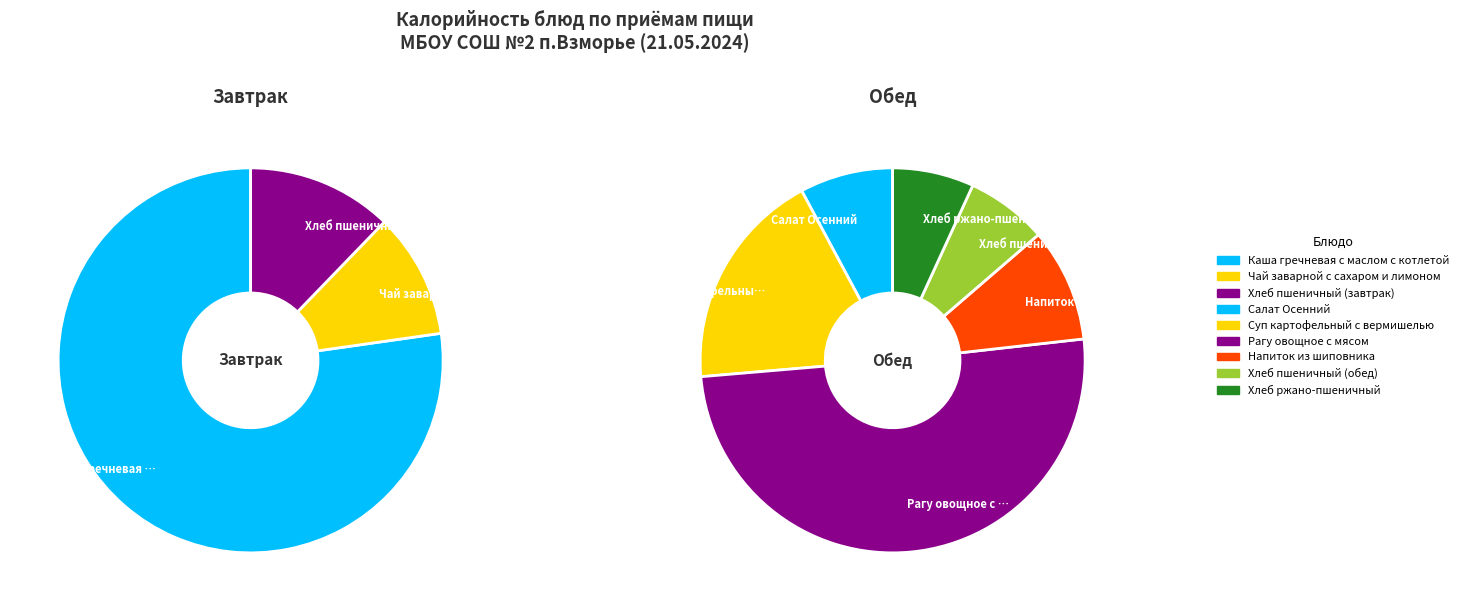

What is the ratio of the value at Хлеб пшеничный (обед) to the value at Суп картофельный с вермишелью?

0.4